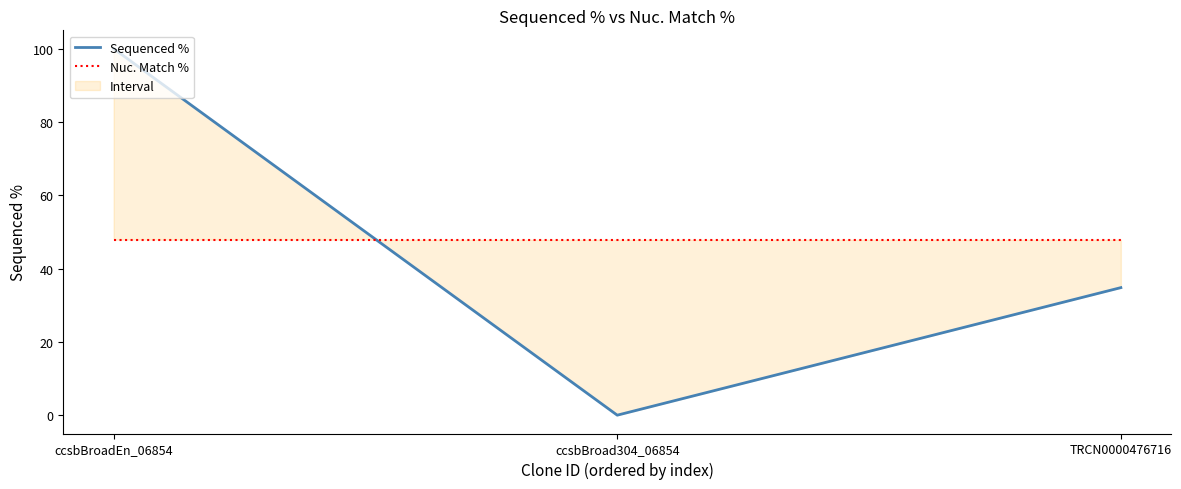

Does the chart have visible grid lines?

No